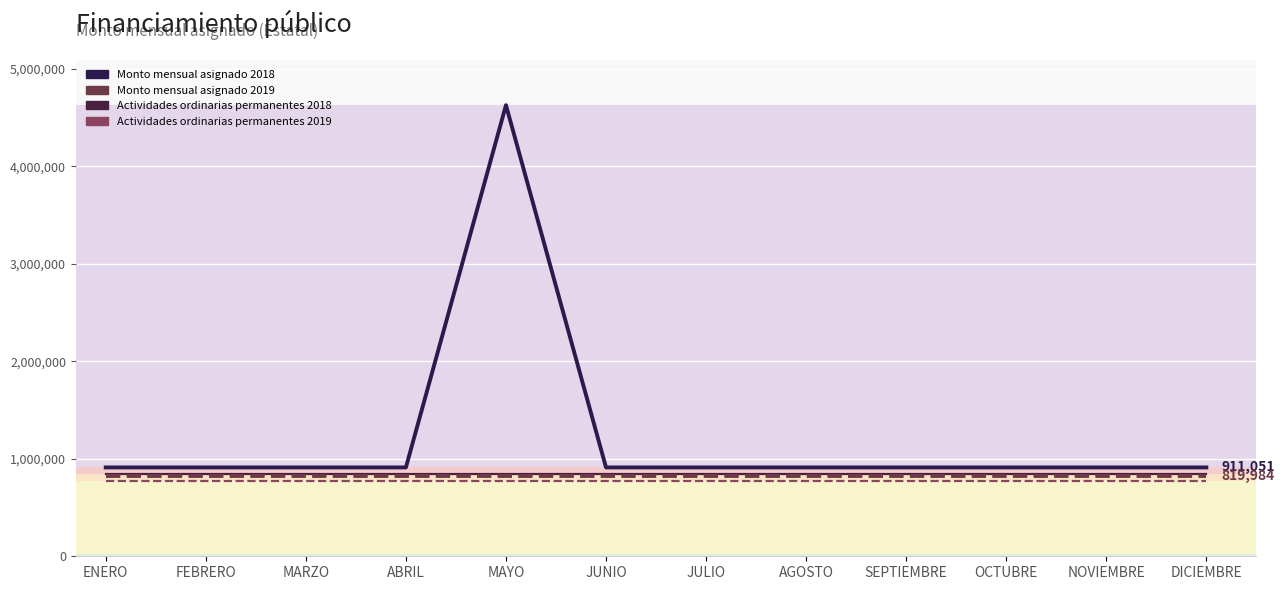

True or false: Actividades ordinarias permanentes 2018 has a value of 840290 at MARZO.

True